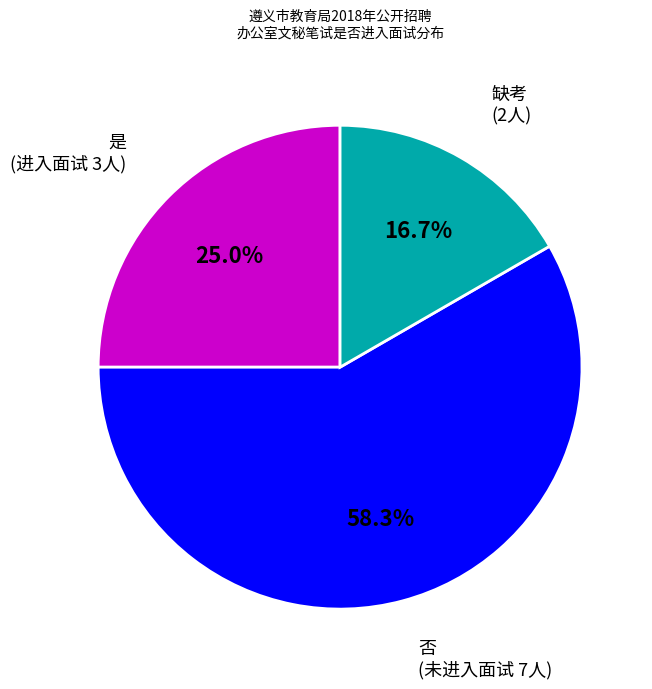

Does any single category account for the majority?

Yes